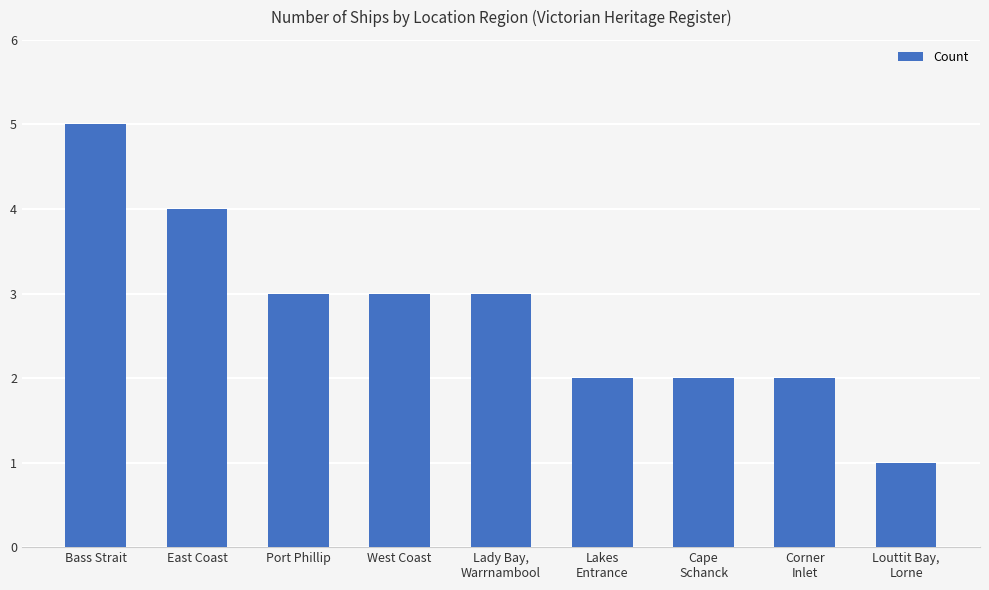

What is the approximate value at East Coast?

4